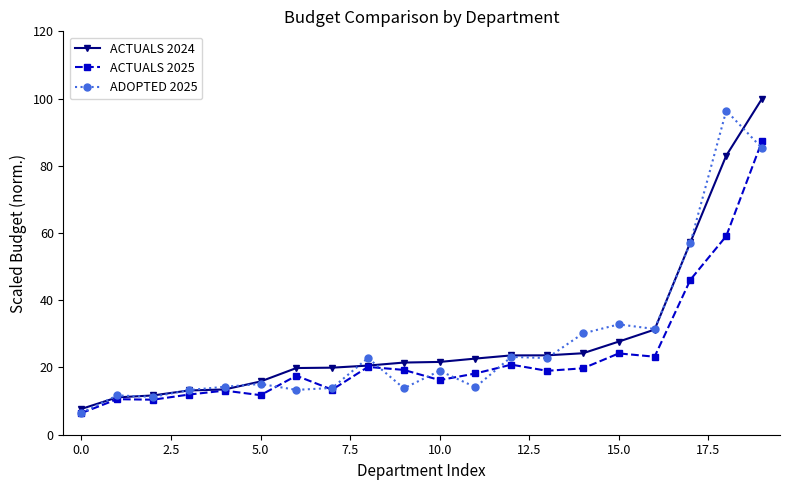

True or false: ACTUALS 2025 and ADOPTED 2025 intersect in this chart.

True